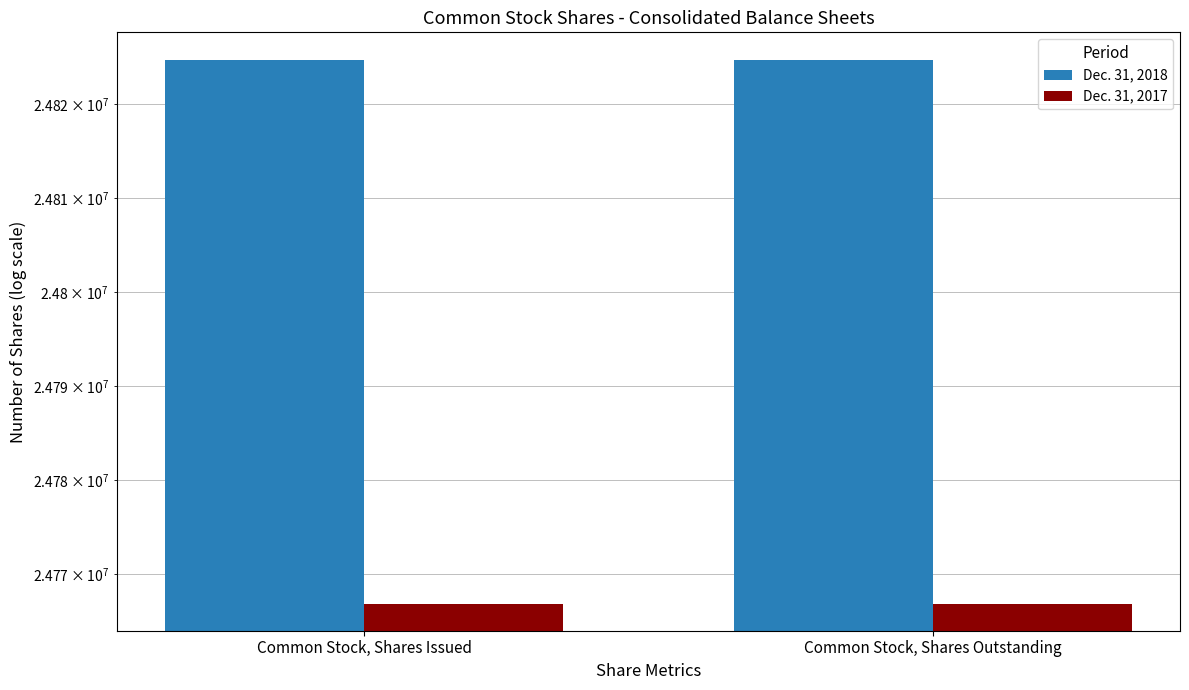

What is the highest value of the Dec. 31, 2017 series?

24766892